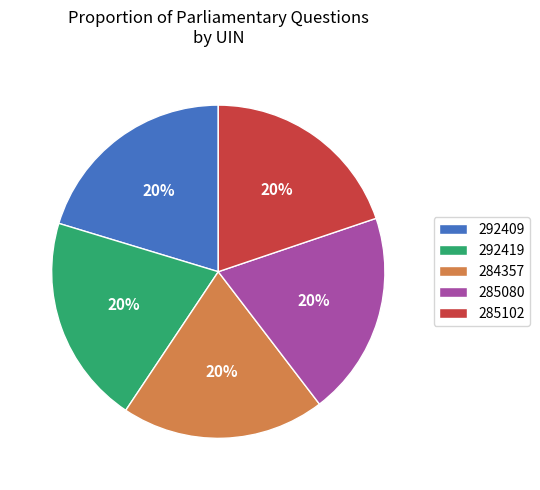

The 292409 slice represents 20% of the pie. True or false?

True